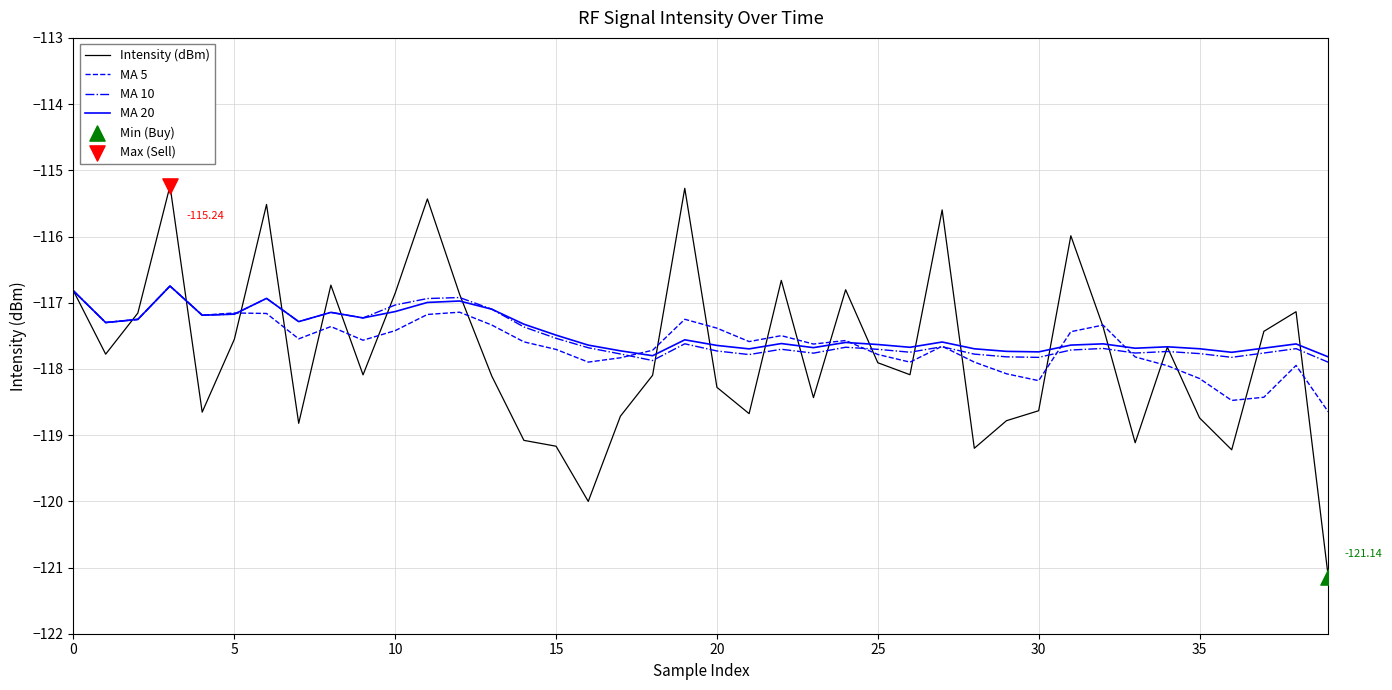

Which series has the largest range (max minus min)?

Intensity (dBm)